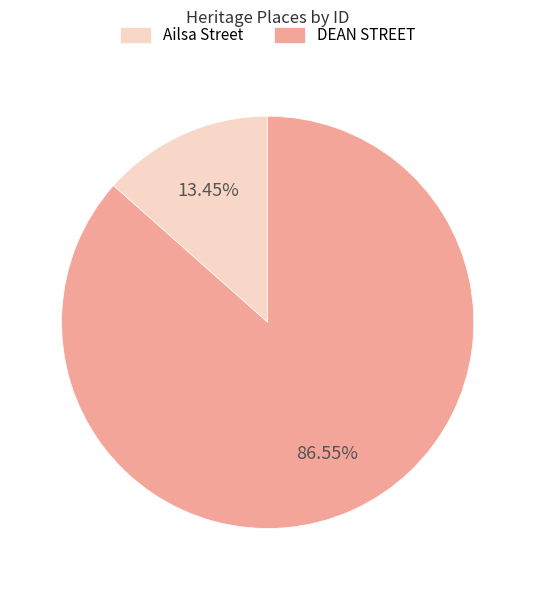

What percentage is NOT represented by DEAN STREET?

13.5%